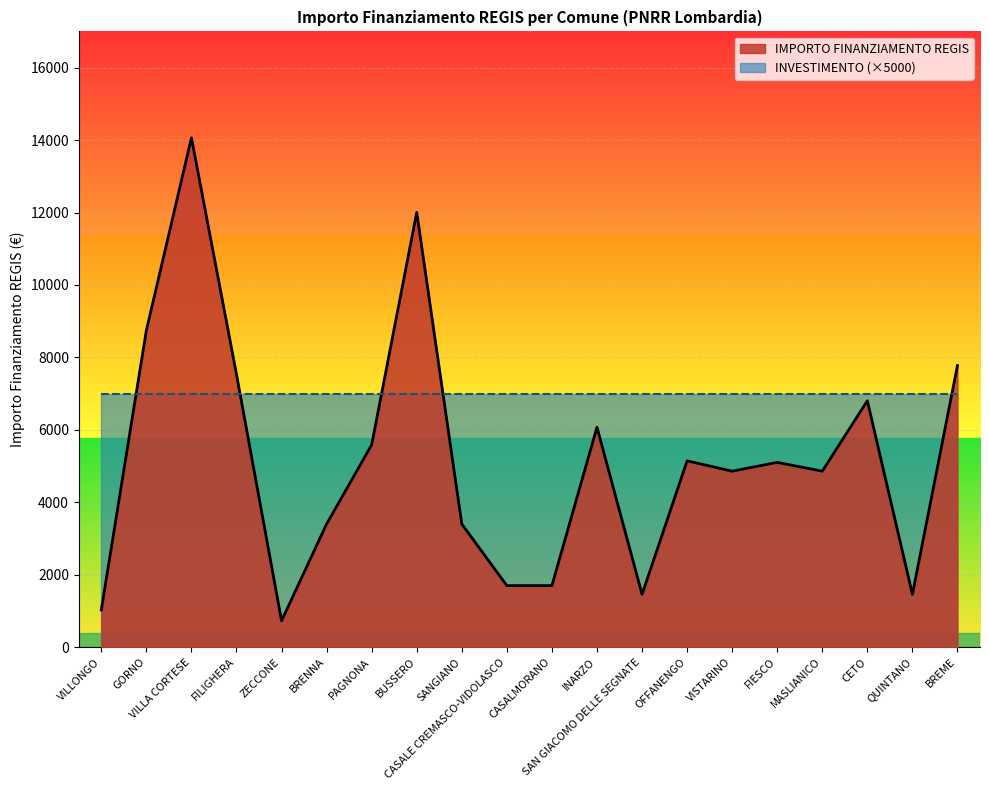

What is the label of the 12th point from the right?

SANGIANO